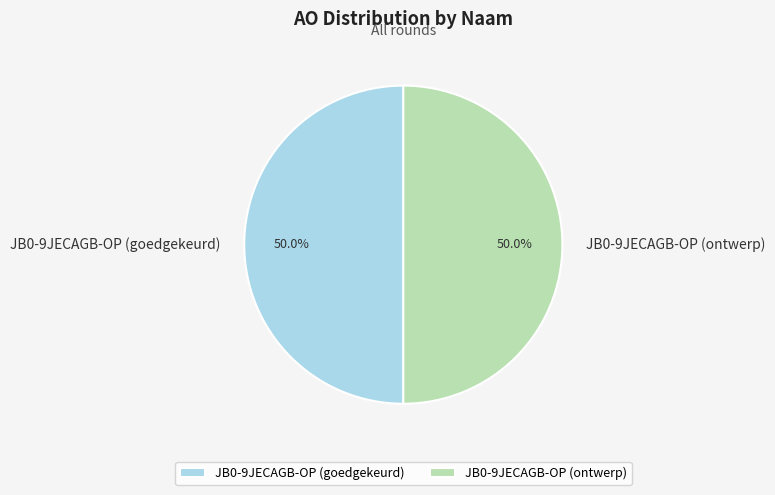

The JB0-9JECAGB-OP (goedgekeurd) slice represents 43% of the pie. True or false?

False